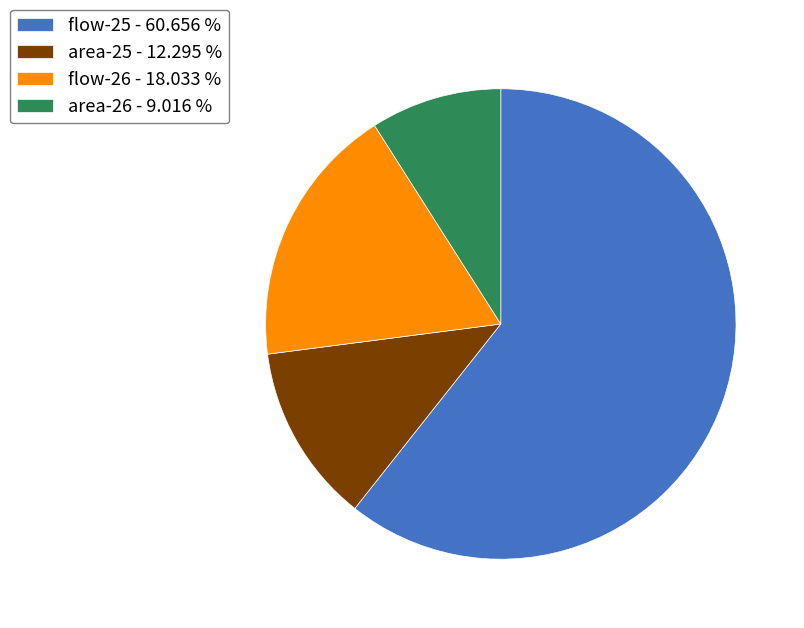

Rank the categories by value from highest to lowest.

flow-25 - 60.656 %, flow-26 - 18.033 %, area-25 - 12.295 %, area-26 - 9.016 %